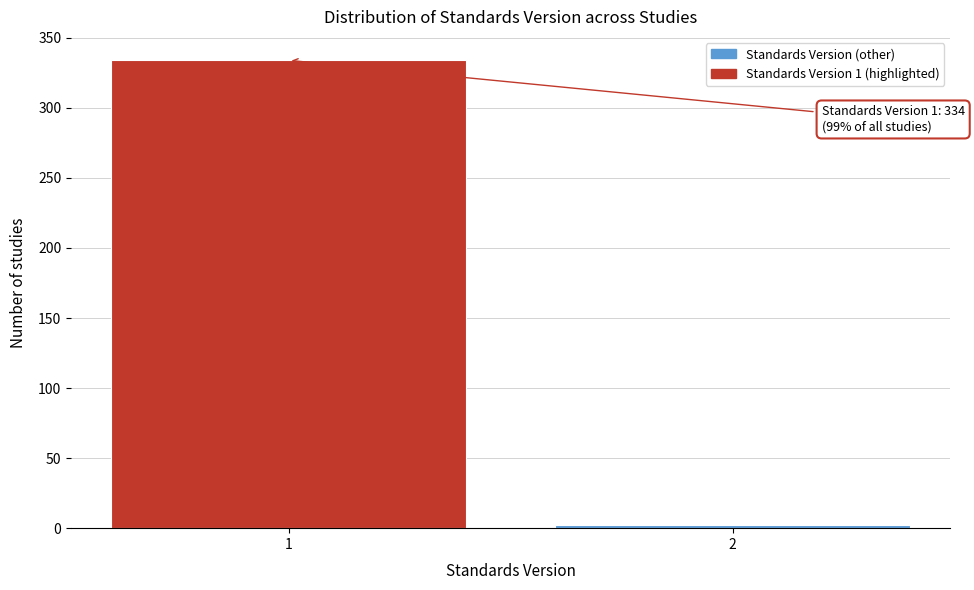

Reading left to right, transcribe all the data shown in this chart.

334	2